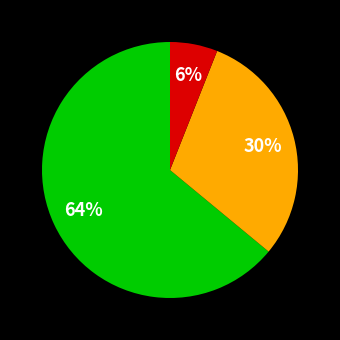

How many slices are in this pie chart?

3